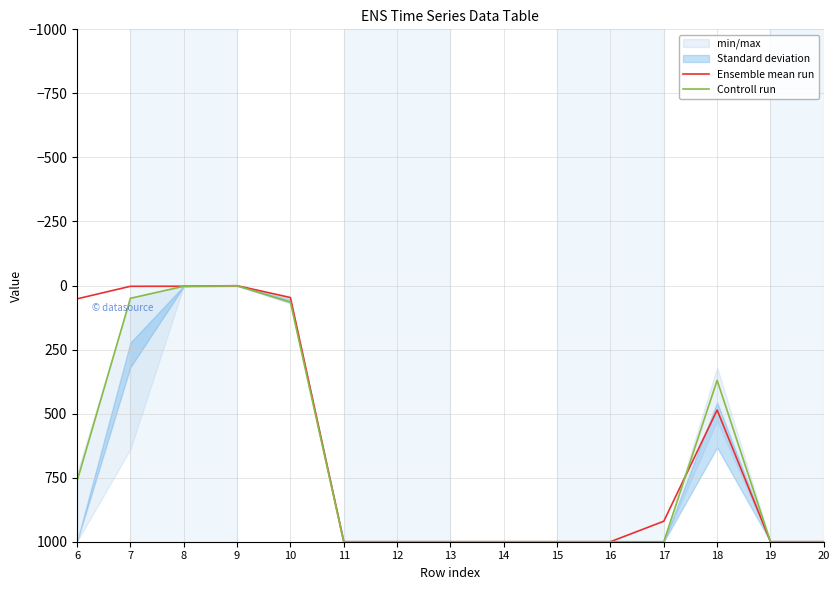

How many data points does each series have?

15